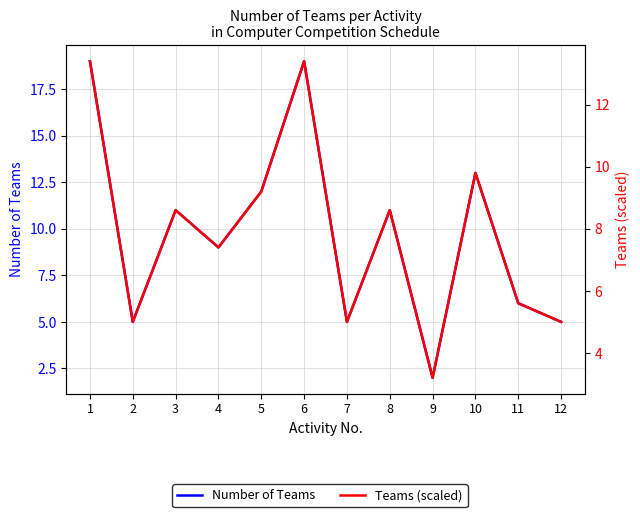

At which label does Number of Teams reach its peak?

1